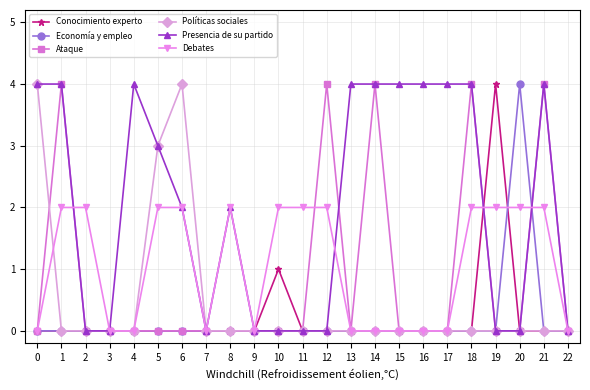

Is the value of Políticas sociales at 15 greater than the value of Debates at 19?

No